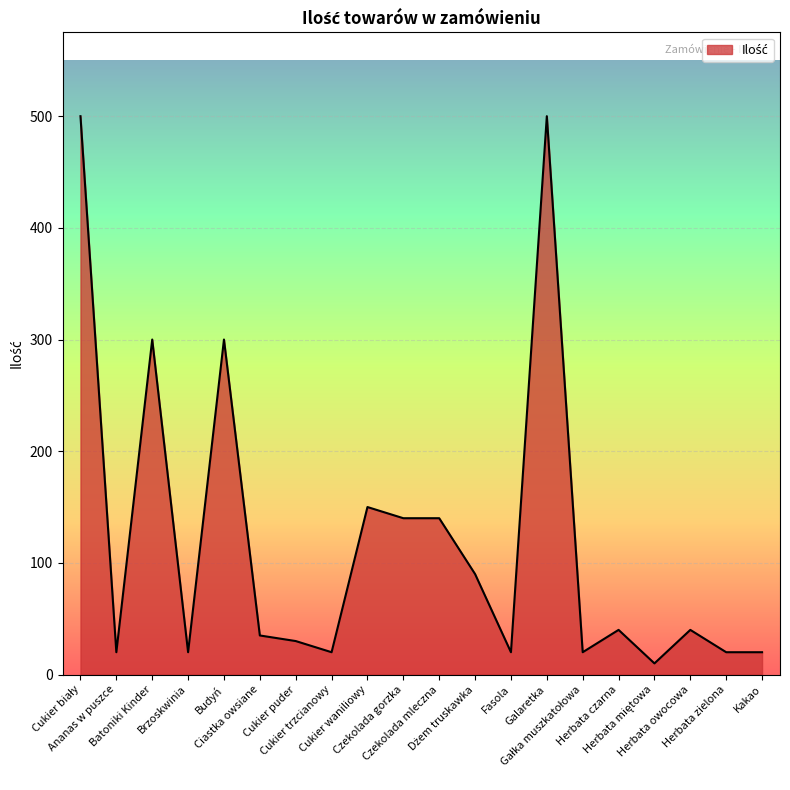

What is the average value?

121